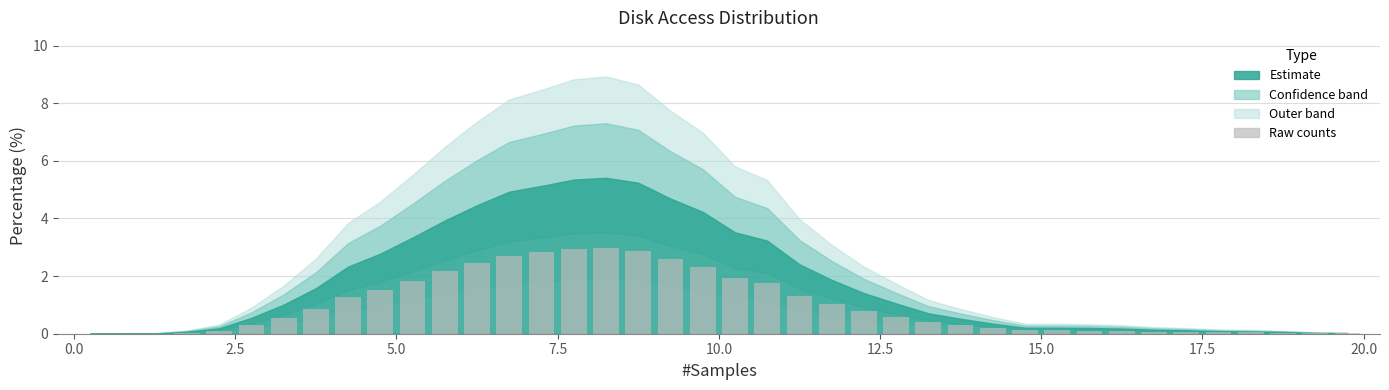

What is the maximum value shown in the chart?

3.0